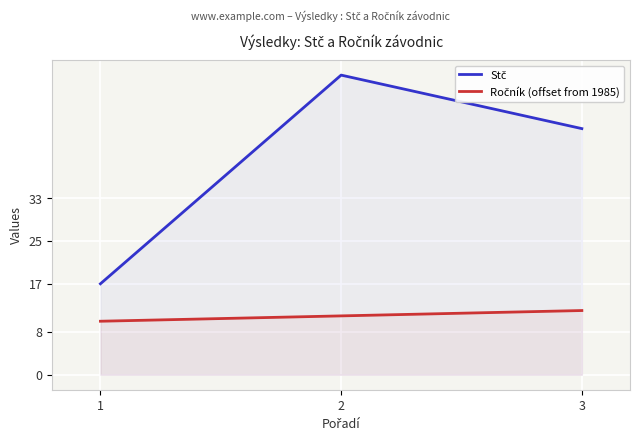

How many lines are shown in the chart?

2